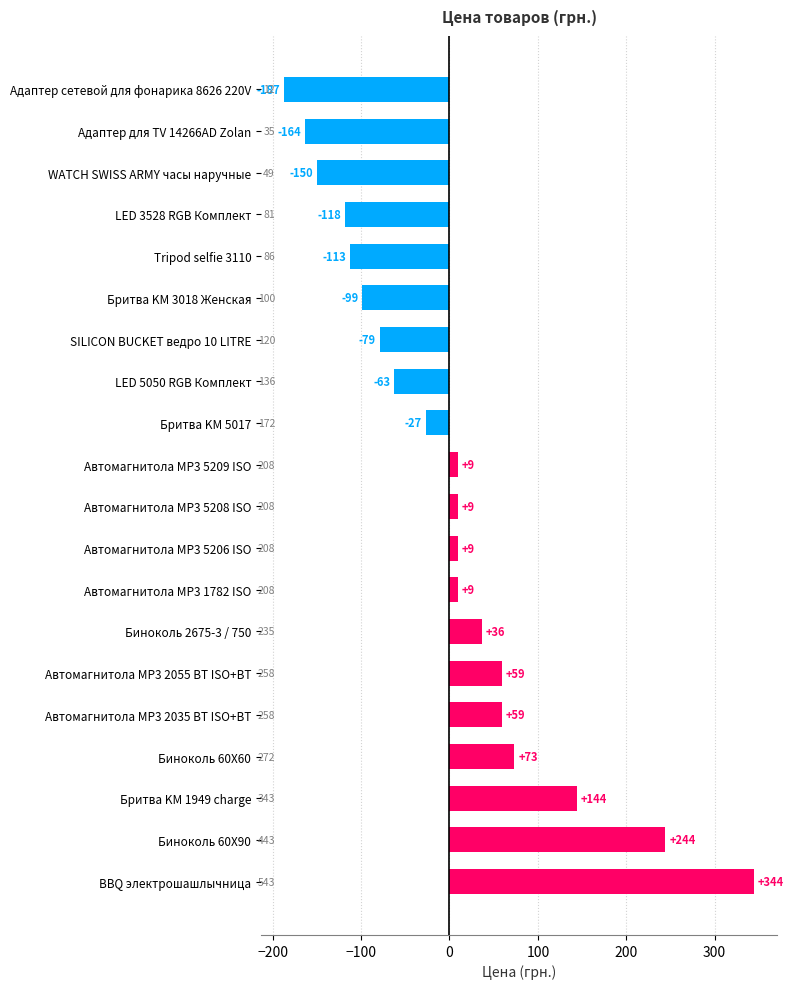

How many bars are there in total?

20